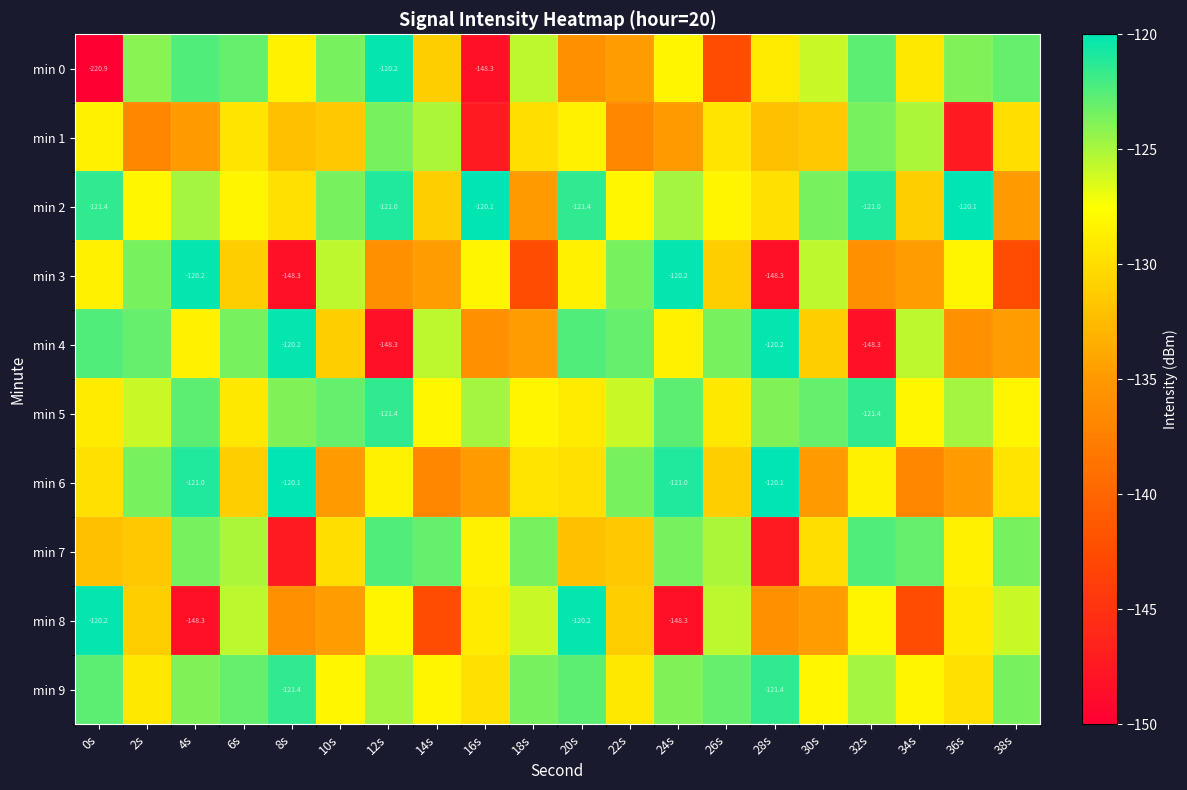

The value of min 7 at 14s is -33.0. True or false?

False